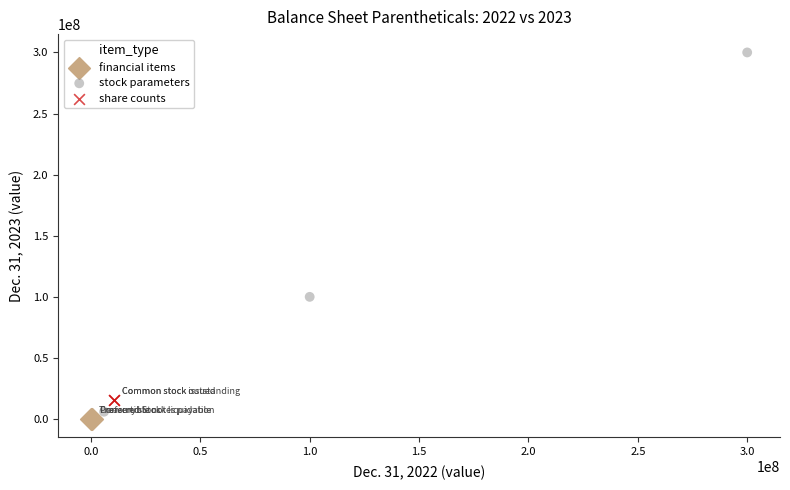

What are all the series names shown in the legend?

financial items, stock parameters, share counts